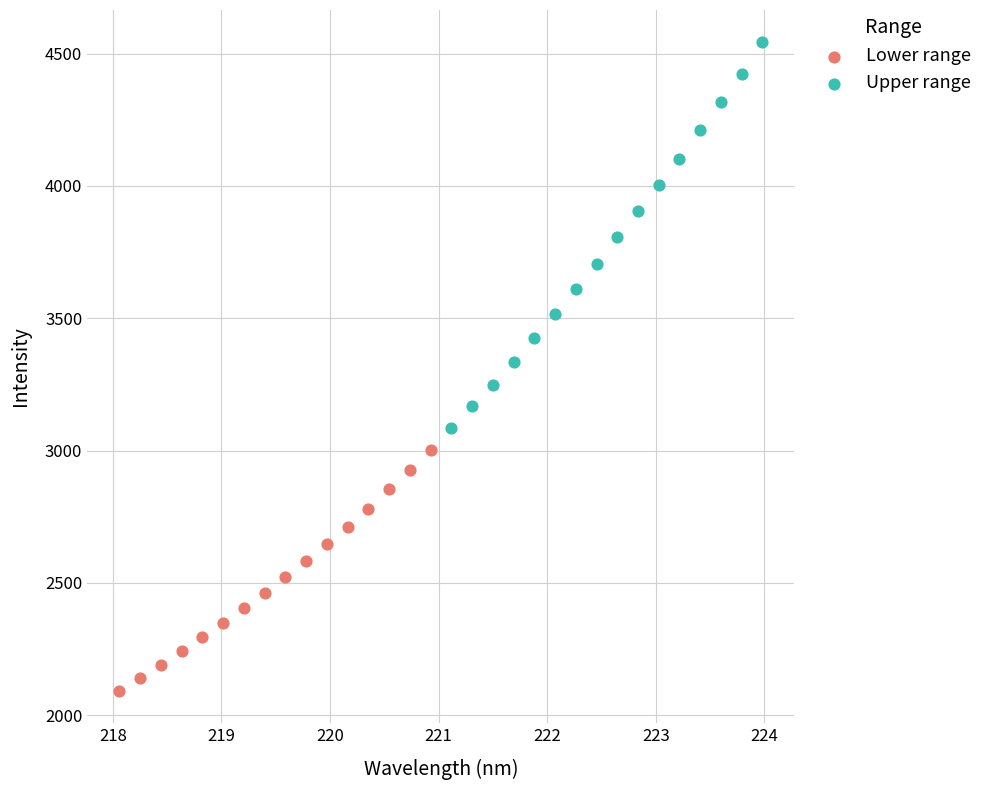

Which series has the largest Y range (max minus min)?

Upper range